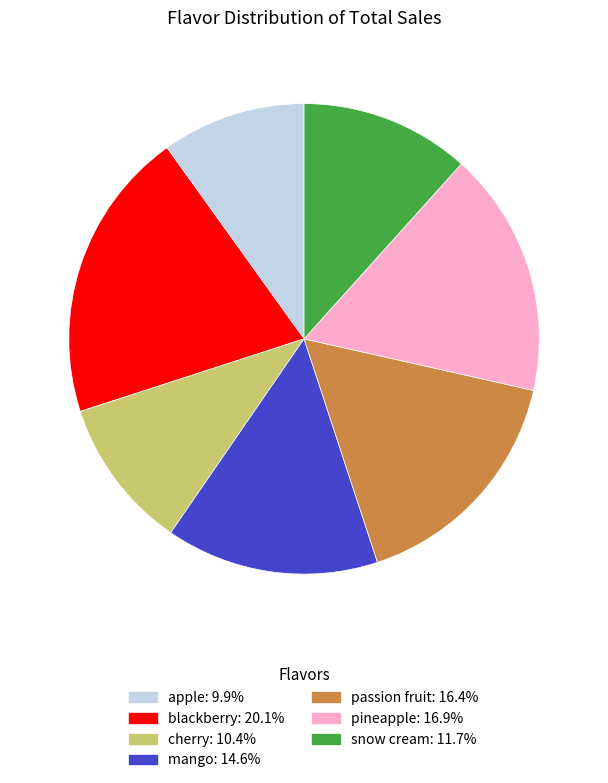

Which has a higher value, pineapple or cherry?

pineapple